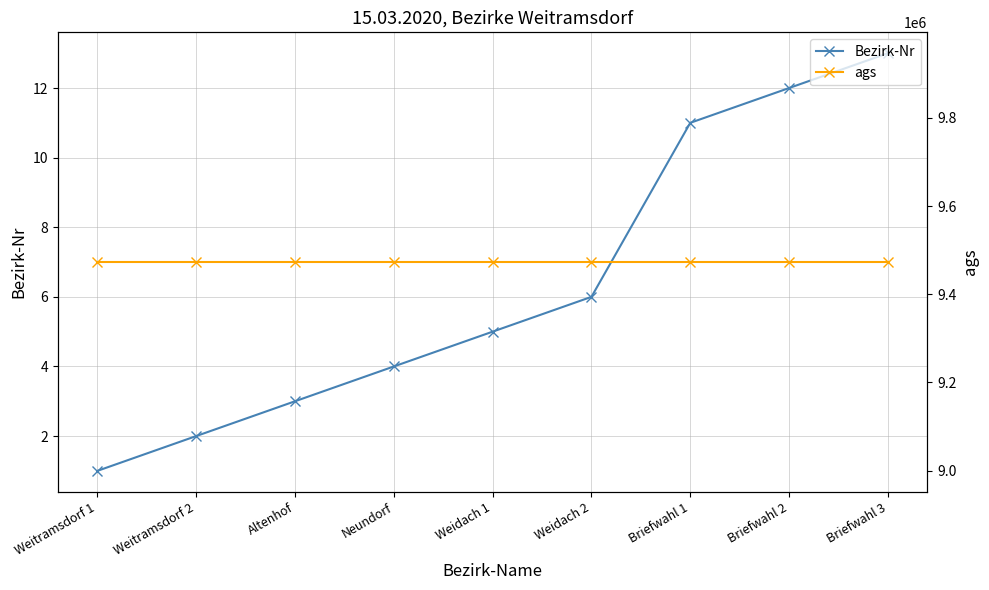

What is the sum of the ags values at Altenhof and Briefwahl 1?

18946350